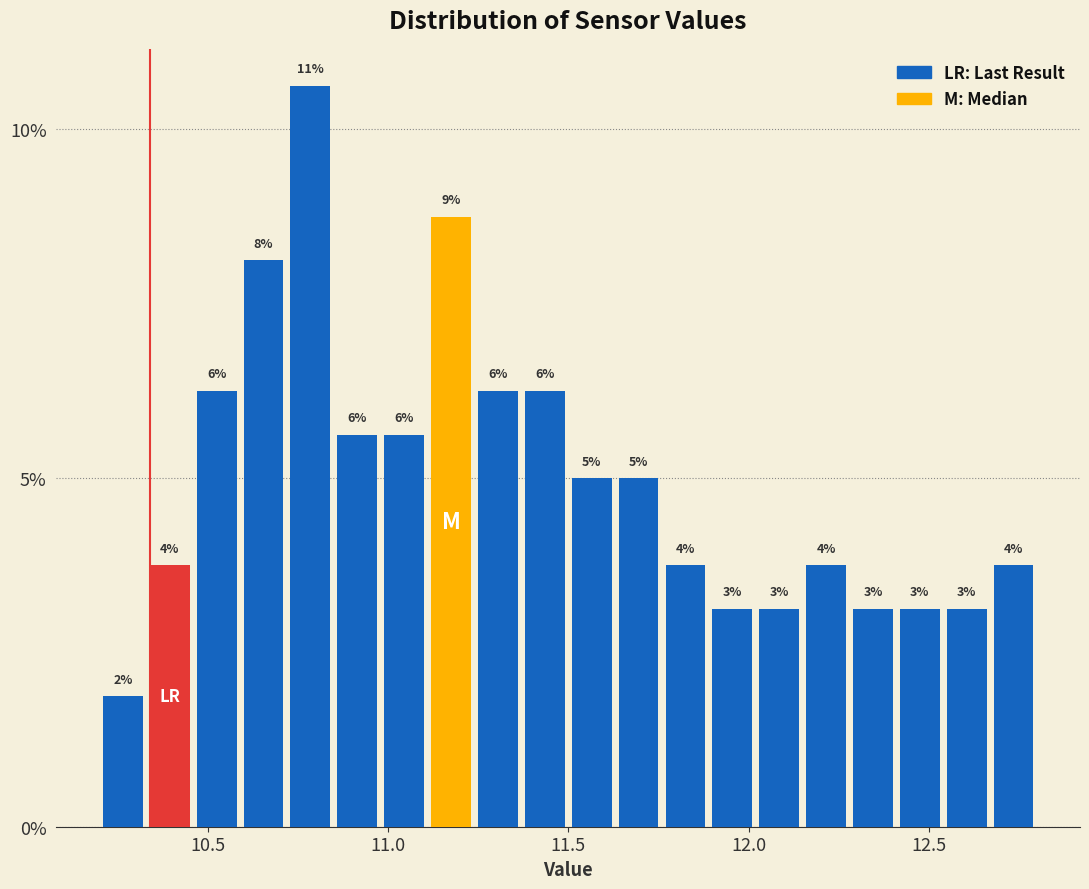

Read against the x-axis, roughly where is the centre of the tallest bar?

10.80